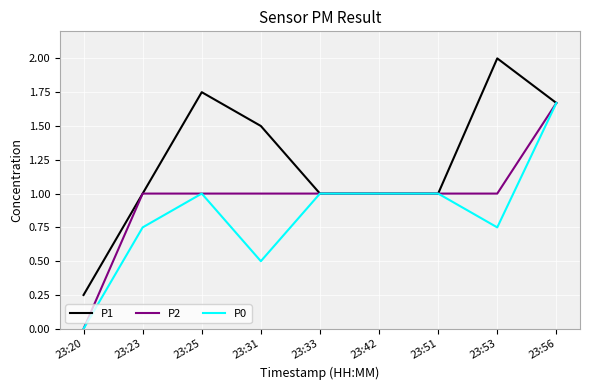

Rank the series by their average value, from highest to lowest.

P1, P2, P0